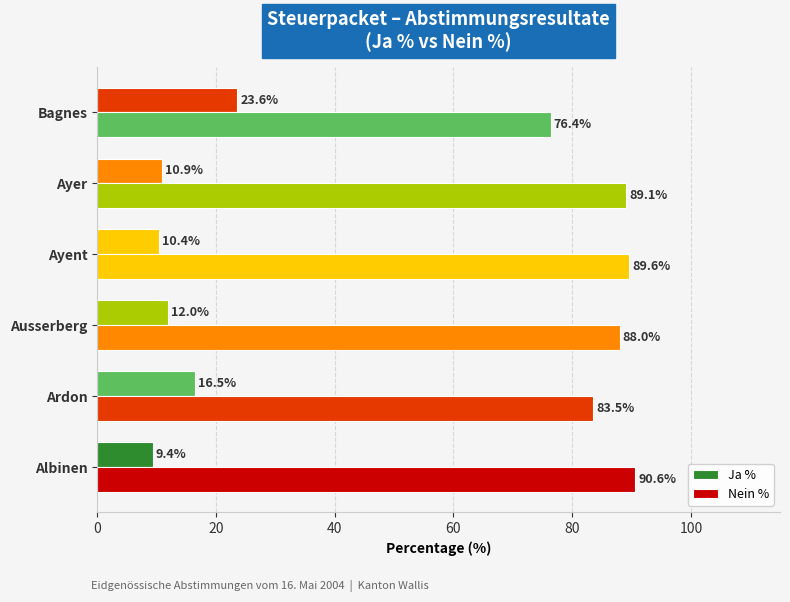

How many distinct data groups are displayed?

2